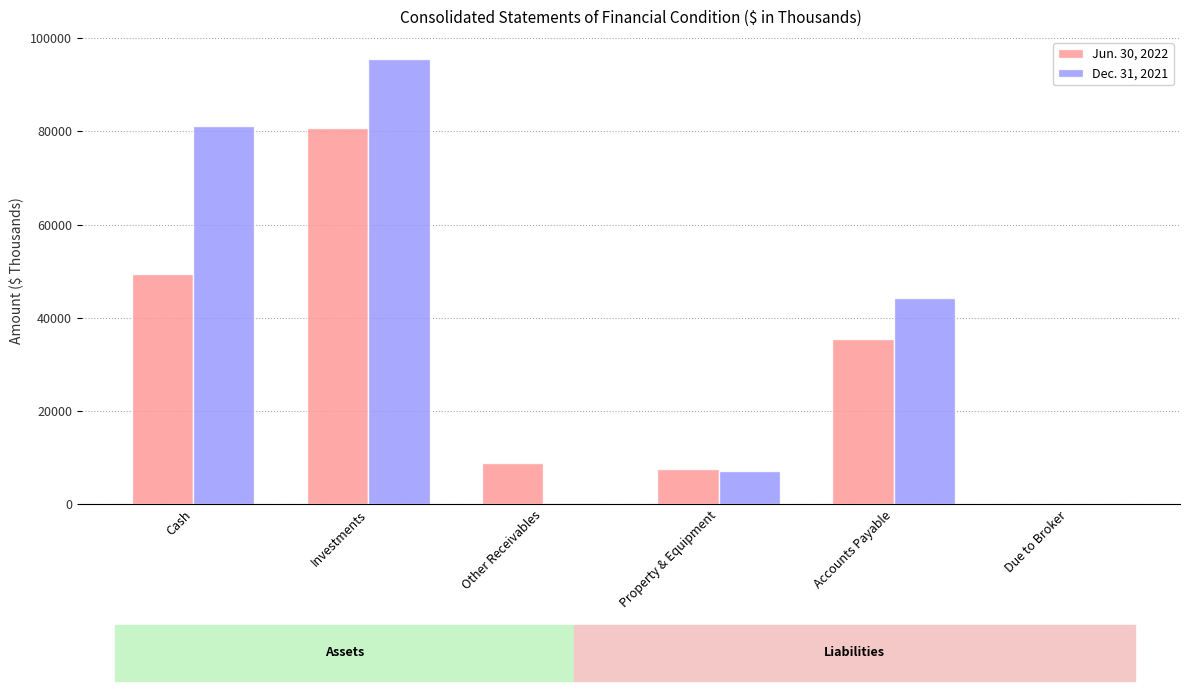

What is the maximum value for Dec. 31, 2021?

95506